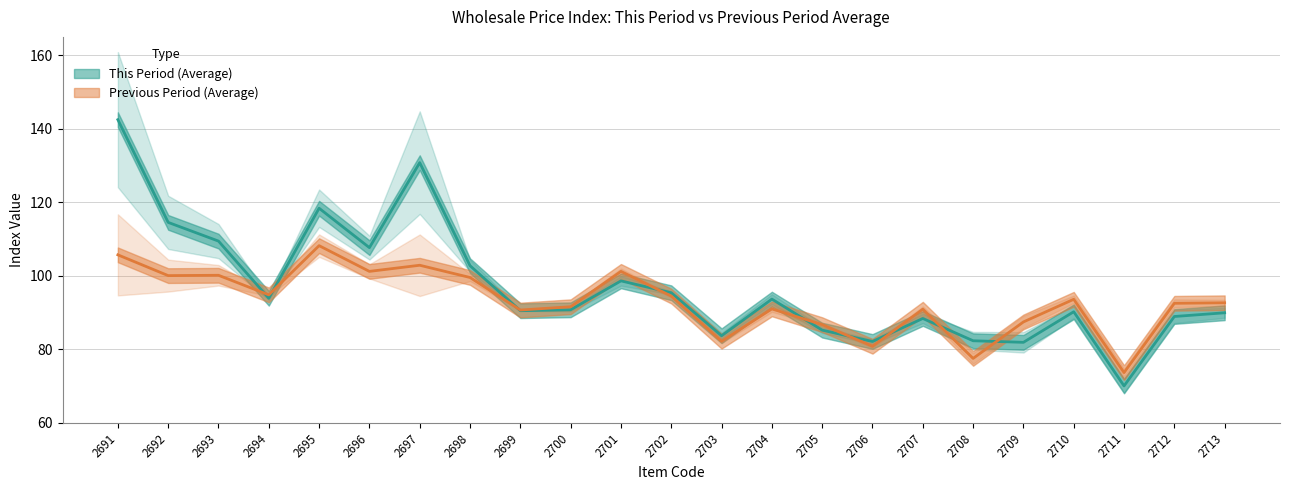

At which category does the chart reach its peak across all series?

2691